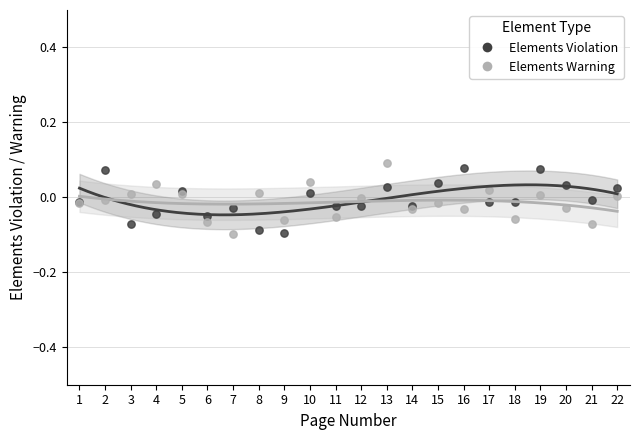

What are all the series names shown in the legend?

Elements Violation, Elements Warning